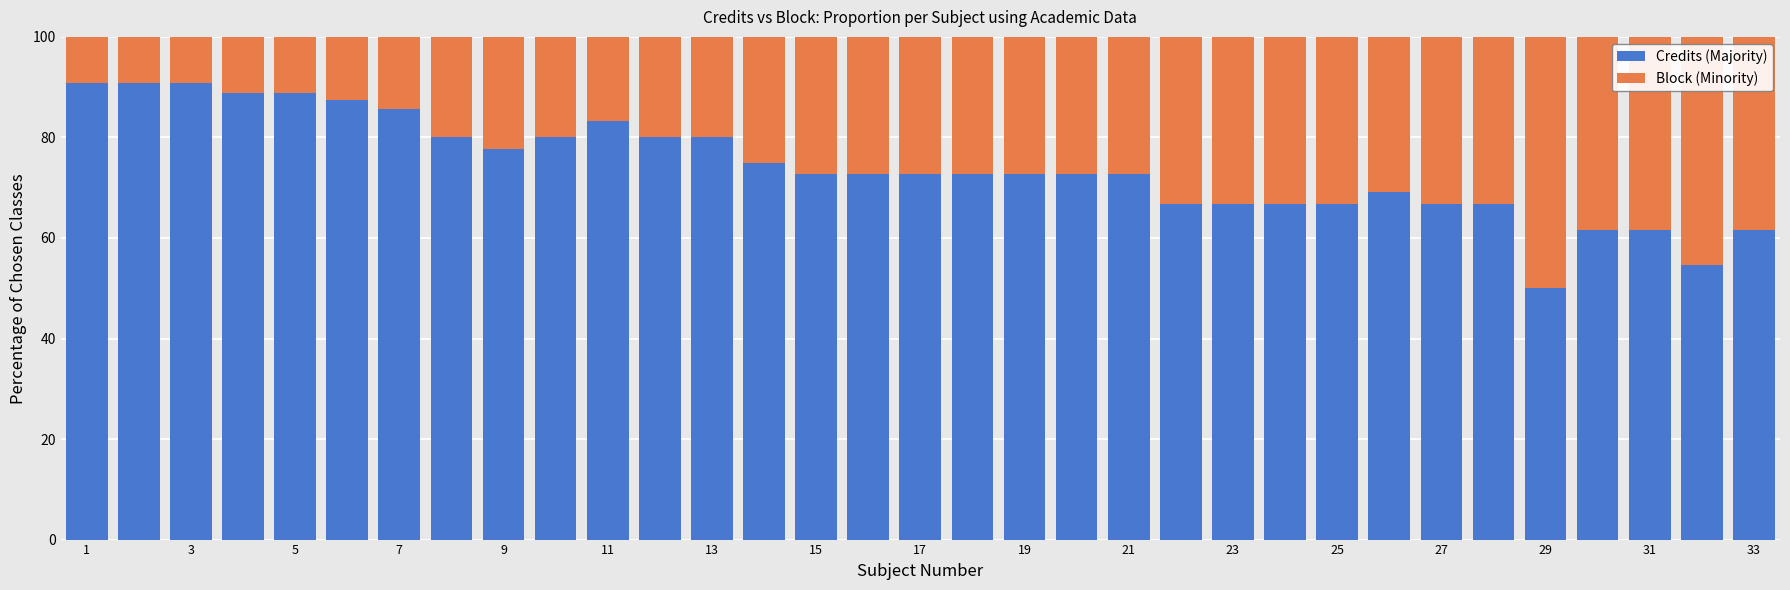

What is the sum of all Credits (Majority) values?

2447.3